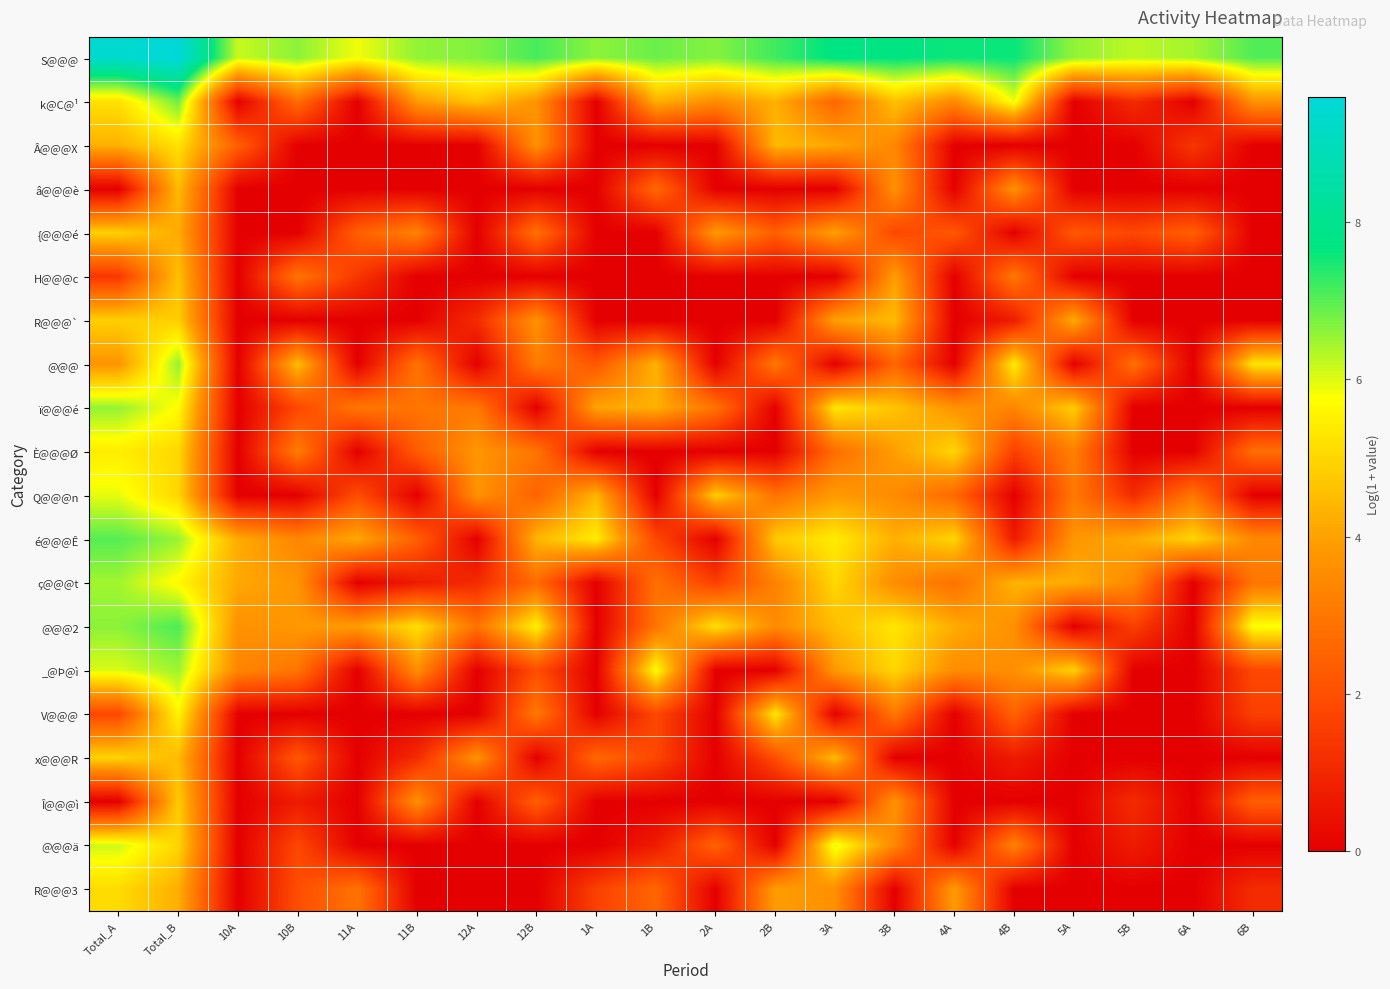

Reading left to right, list all the values displayed in this chart.

S@@@: Total_A=9.3	Total_B=9.6	10A=6.2	10B=6.6	11A=5.9	11B=6.6	12A=6.7	12B=7.1	1A=6.6	1B=6.9	2A=6.7	2B=7.2	3A=7.8	3B=7.7	4A=7.6	4B=7.6	5A=6.6	5B=6.3	6A=6.4	6B=7.1
k@C@¹: Total_A=5.2	Total_B=6.8	10A=0.0	10B=2.8	11A=0.0	11B=3.9	12A=4.7	12B=3.7	1A=0.0	1B=4.3	2A=3.6	2B=4.3	3A=2.6	3B=4.6	4A=3.5	4B=5.9	5A=0.0	5B=1.1	6A=0.0	6B=3.7
Â@@@X: Total_A=4.3	Total_B=5.2	10A=2.4	10B=0.0	11A=0.0	11B=0.0	12A=0.0	12B=3.7	1A=0.0	1B=0.0	2A=0.0	2B=4.5	3A=4.1	3B=3.4	4A=0.0	4B=0.0	5A=0.0	5B=0.0	6A=1.4	6B=0.0
â@@@è: Total_A=0.0	Total_B=4.5	10A=0.0	10B=0.0	11A=0.0	11B=0.0	12A=0.0	12B=0.0	1A=0.0	1B=2.6	2A=0.0	2B=0.0	3A=0.0	3B=3.7	4A=0.0	4B=3.7	5A=0.0	5B=0.0	6A=0.0	6B=0.0
{@@@é: Total_A=4.9	Total_B=4.2	10A=0.0	10B=0.0	11A=2.4	11B=3.3	12A=0.0	12B=2.8	1A=0.0	1B=0.0	2A=3.9	2B=2.4	3A=4.0	3B=1.8	4A=2.2	4B=0.0	5A=2.2	5B=1.8	6A=2.4	6B=0.0
H@@@c: Total_A=1.4	Total_B=4.6	10A=0.0	10B=2.9	11A=1.4	11B=0.0	12A=0.0	12B=0.0	1A=0.0	1B=0.0	2A=0.0	2B=0.0	3A=0.0	3B=4.0	4A=0.0	4B=3.0	5A=0.0	5B=0.0	6A=0.0	6B=0.0
R@@@`: Total_A=4.9	Total_B=4.9	10A=0.0	10B=0.0	11A=0.0	11B=0.0	12A=1.1	12B=3.7	1A=0.0	1B=0.0	2A=0.0	2B=0.0	3A=4.0	3B=4.5	4A=0.0	4B=0.7	5A=4.2	5B=0.0	6A=0.0	6B=0.0
@@@: Total_A=3.7	Total_B=6.6	10A=0.0	10B=4.6	11A=0.0	11B=2.9	12A=0.0	12B=3.1	1A=2.2	1B=4.3	2A=0.0	2B=3.0	3A=0.0	3B=2.6	4A=0.0	4B=5.4	5A=0.0	5B=2.8	6A=0.0	6B=5.3
ï@@@é: Total_A=6.6	Total_B=5.7	10A=0.0	10B=1.8	11A=3.0	11B=2.9	12A=3.0	12B=0.0	1A=4.1	1B=4.3	2A=2.9	2B=0.0	3A=5.3	3B=4.7	4A=3.7	4B=3.4	5A=4.8	5B=0.0	6A=0.0	6B=0.0
È@@@Ø: Total_A=5.4	Total_B=5.0	10A=0.0	10B=3.1	11A=0.0	11B=2.3	12A=3.8	12B=2.9	1A=0.0	1B=0.0	2A=0.0	2B=0.0	3A=2.8	3B=3.9	4A=5.0	4B=1.6	5A=3.2	5B=0.0	6A=0.0	6B=2.8
Q@@@n: Total_A=5.9	Total_B=5.0	10A=0.0	10B=0.0	11A=1.9	11B=0.0	12A=3.7	12B=2.5	1A=4.4	1B=0.0	2A=4.8	2B=2.9	3A=3.9	3B=3.5	4A=2.6	4B=0.0	5A=3.0	5B=1.1	6A=3.0	6B=0.0
é@@@Ê: Total_A=7.0	Total_B=6.5	10A=4.2	10B=3.4	11A=4.1	11B=2.4	12A=0.0	12B=4.4	1A=5.4	1B=1.8	2A=0.0	2B=4.8	3A=5.4	3B=4.3	4A=5.0	4B=0.7	5A=3.8	5B=4.2	6A=5.0	6B=3.4
ç@@@t: Total_A=6.5	Total_B=5.7	10A=4.1	10B=3.7	11A=0.0	11B=0.7	12A=1.1	12B=2.7	1A=0.0	1B=2.8	2A=1.6	2B=3.3	3A=5.0	3B=3.5	4A=2.8	4B=4.4	5A=4.2	5B=3.4	6A=0.0	6B=2.9
@@@2: Total_A=6.6	Total_B=7.1	10A=3.6	10B=3.8	11A=3.9	11B=5.2	12A=2.9	12B=5.5	1A=0.0	1B=2.9	2A=5.2	2B=3.5	3A=4.5	3B=5.3	4A=4.2	4B=3.6	5A=0.0	5B=1.6	6A=0.0	6B=5.8
_@Þ@ì: Total_A=6.0	Total_B=6.5	10A=3.4	10B=2.9	11A=0.0	11B=3.6	12A=0.0	12B=1.9	1A=0.0	1B=5.7	2A=0.0	2B=0.0	3A=3.8	3B=5.0	4A=3.5	4B=3.6	5A=4.9	5B=0.0	6A=0.0	6B=1.8
V@@@: Total_A=1.8	Total_B=5.6	10A=0.0	10B=0.0	11A=0.0	11B=0.0	12A=0.0	12B=3.0	1A=0.0	1B=1.8	2A=0.0	2B=5.3	3A=0.0	3B=3.0	4A=0.0	4B=2.5	5A=0.0	5B=0.0	6A=0.0	6B=1.6
x@@@R: Total_A=5.0	Total_B=4.5	10A=0.0	10B=2.2	11A=0.0	11B=1.1	12A=3.7	12B=0.0	1A=2.6	1B=1.8	2A=0.0	2B=1.9	3A=4.5	3B=0.0	4A=0.0	4B=0.7	5A=0.0	5B=0.0	6A=0.0	6B=0.0
Î@@@ì: Total_A=0.0	Total_B=4.8	10A=0.0	10B=0.7	11A=0.0	11B=3.6	12A=0.0	12B=2.4	1A=0.0	1B=0.0	2A=0.0	2B=0.0	3A=0.0	3B=3.7	4A=0.0	4B=0.0	5A=0.0	5B=1.1	6A=0.0	6B=2.4
@@@ä: Total_A=6.1	Total_B=5.0	10A=0.0	10B=1.8	11A=0.0	11B=0.0	12A=0.0	12B=0.0	1A=0.0	1B=0.7	2A=2.5	2B=0.0	3A=6.0	3B=3.4	4A=0.0	4B=3.3	5A=0.0	5B=0.7	6A=0.0	6B=0.0
R@@@3: Total_A=5.1	Total_B=4.3	10A=0.0	10B=1.9	11A=2.9	11B=0.0	12A=0.0	12B=0.0	1A=1.6	1B=2.6	2A=0.0	2B=3.9	3A=3.6	3B=0.0	4A=3.9	4B=0.0	5A=0.0	5B=0.0	6A=0.0	6B=1.1